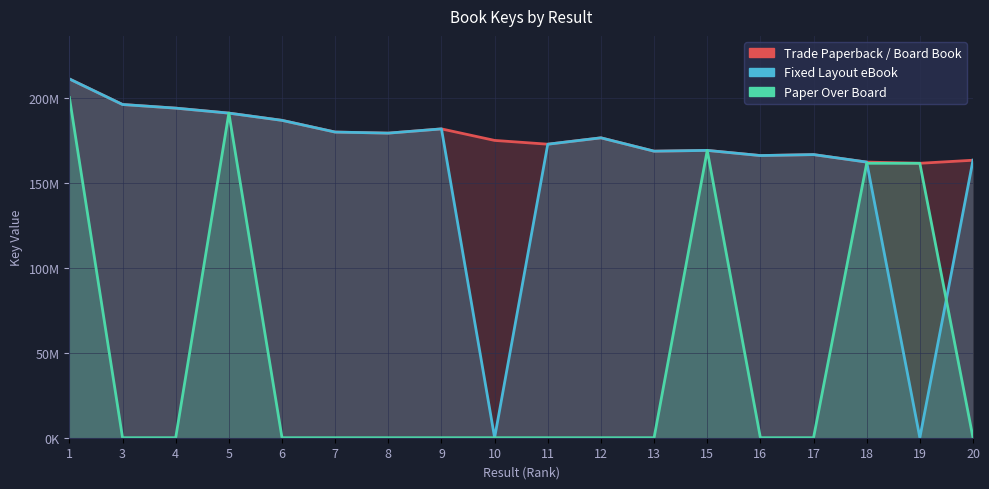

What is the difference between the highest and lowest values at 7?

180113873